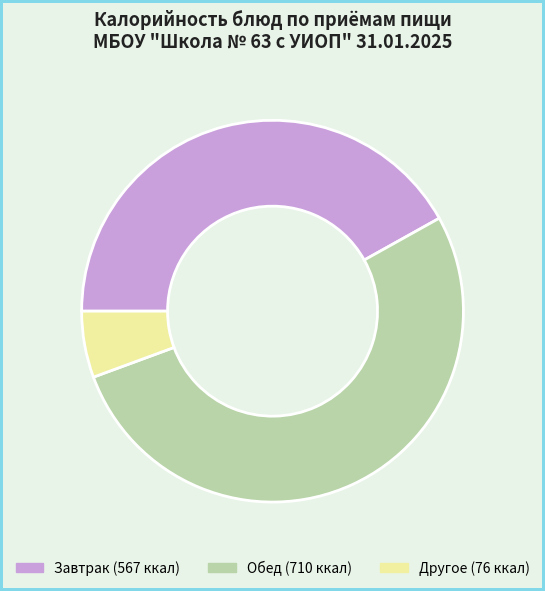

Is there a majority slice in this chart?

Yes